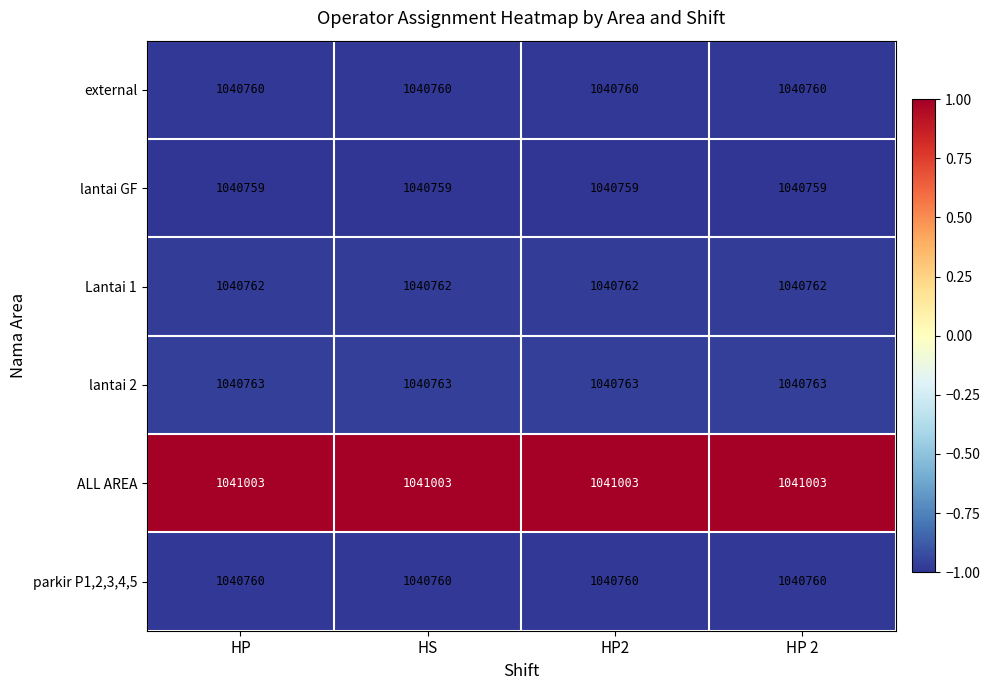

Read the lantai 2 value at HP 2.

1040763